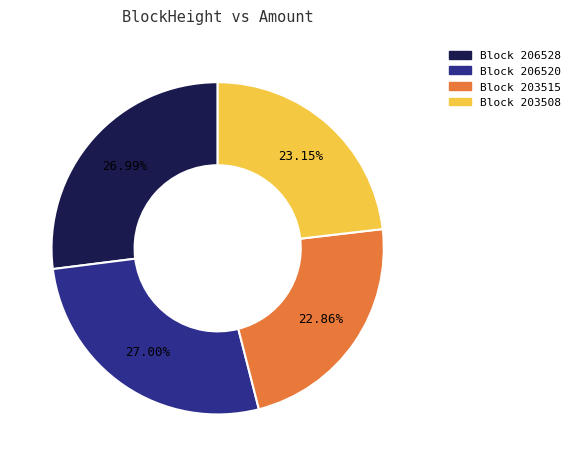

Does any single category account for the majority?

No